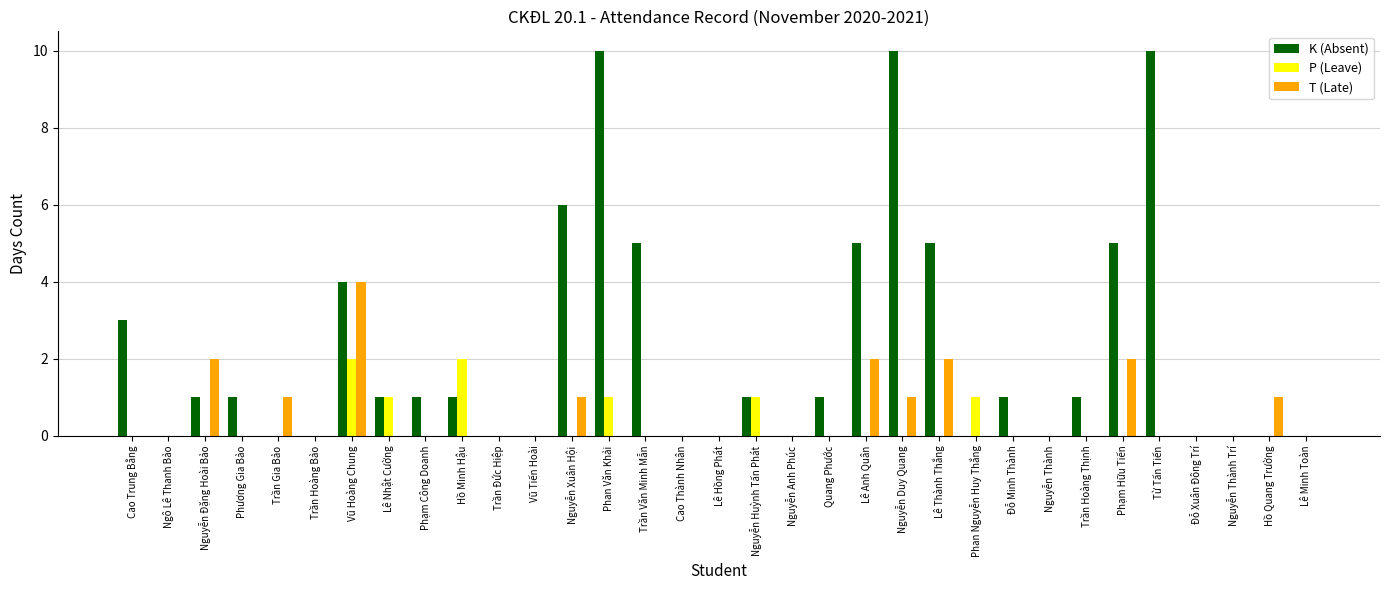

Reading left to right, extract all data points from this chart.

K (Absent): 3	0	1	1	0	0	4	1	1	1	0	0	6	10	5	0	0	1	0	1	5	10	5	0	1	0	1	5	10	0	0	0	0
P (Leave): 0	0	0	0	0	0	2	1	0	2	0	0	0	1	0	0	0	1	0	0	0	0	0	1	0	0	0	0	0	0	0	0	0
T (Late): 0	0	2	0	1	0	4	0	0	0	0	0	1	0	0	0	0	0	0	0	2	1	2	0	0	0	0	2	0	0	0	1	0